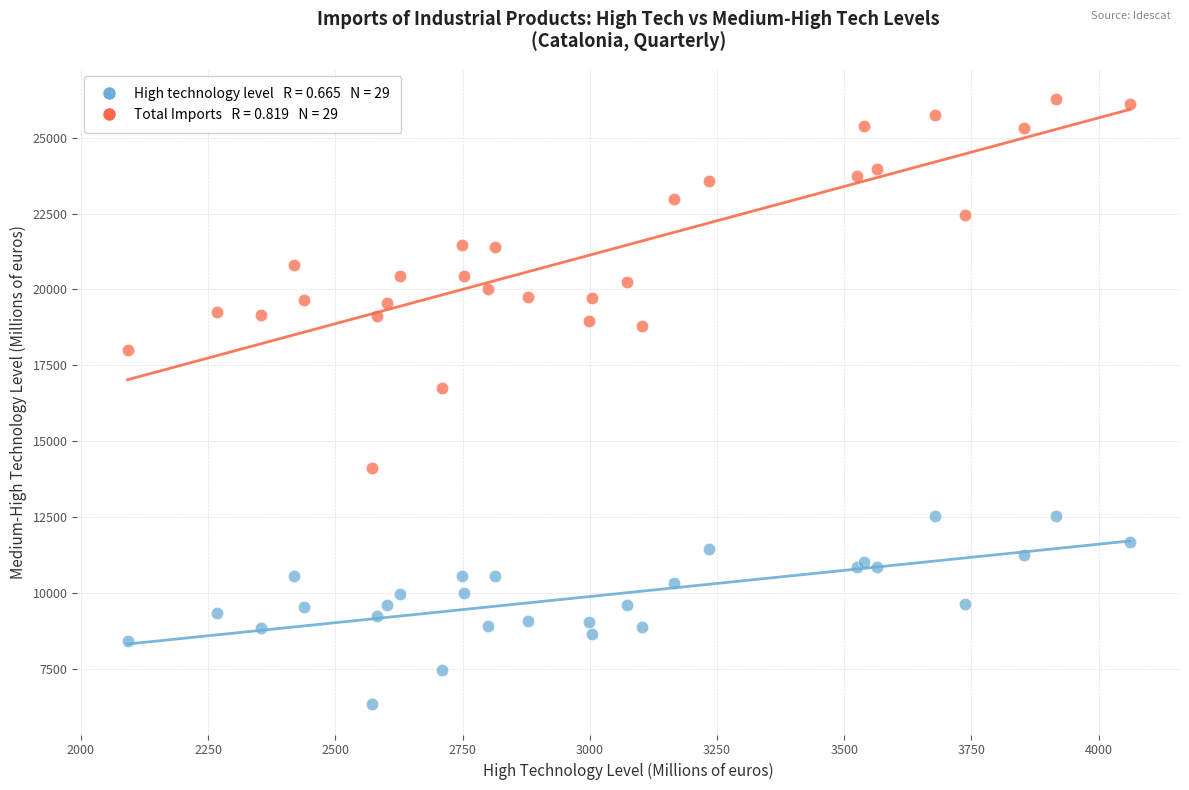

Across all series, what Y value is closest to 16302?

16754.2